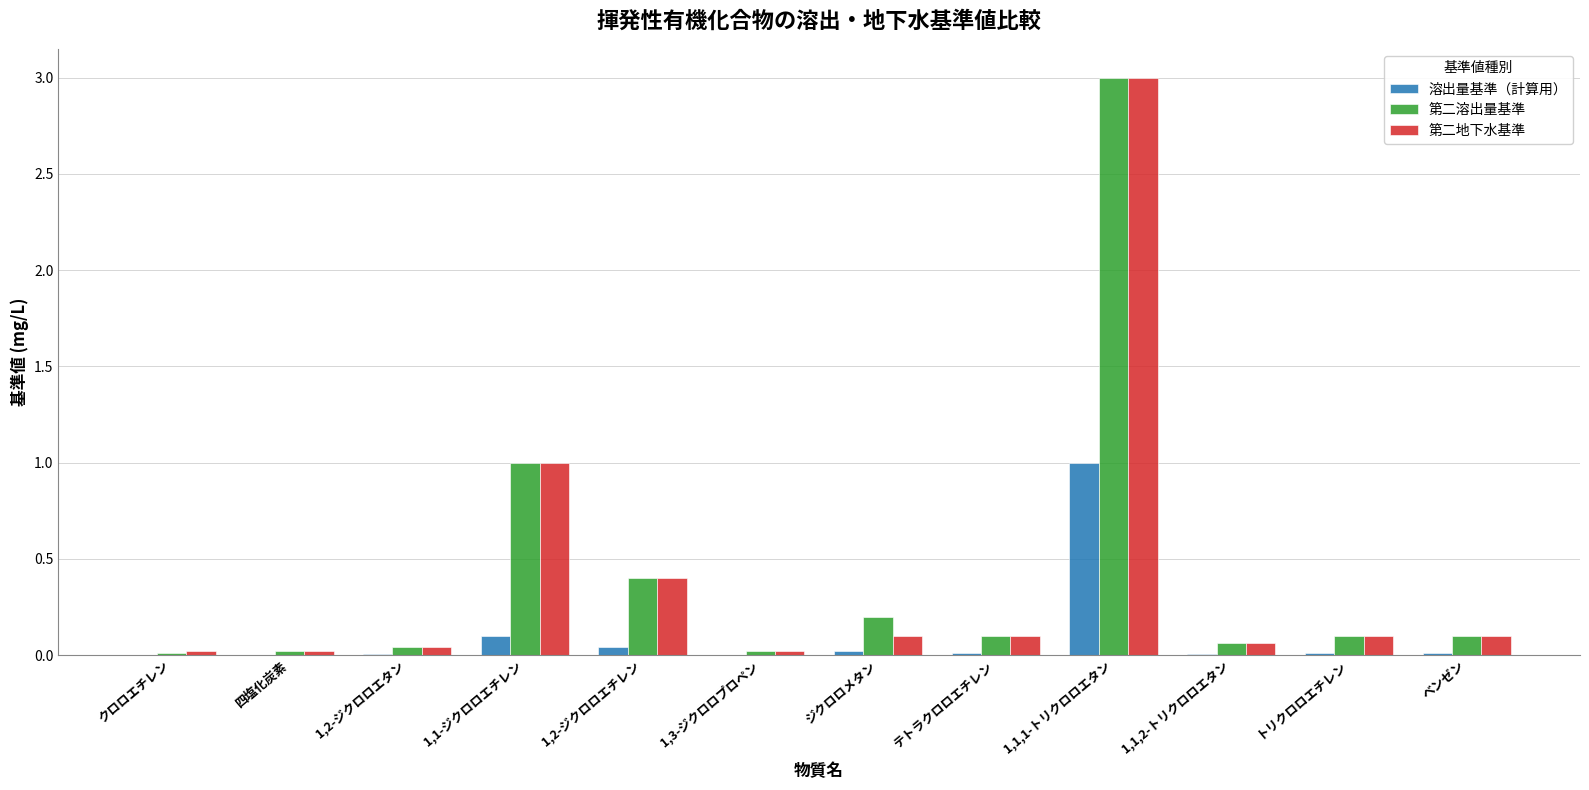

The value of 第二地下水基準 at ジクロロメタン is 0.1. True or false?

True